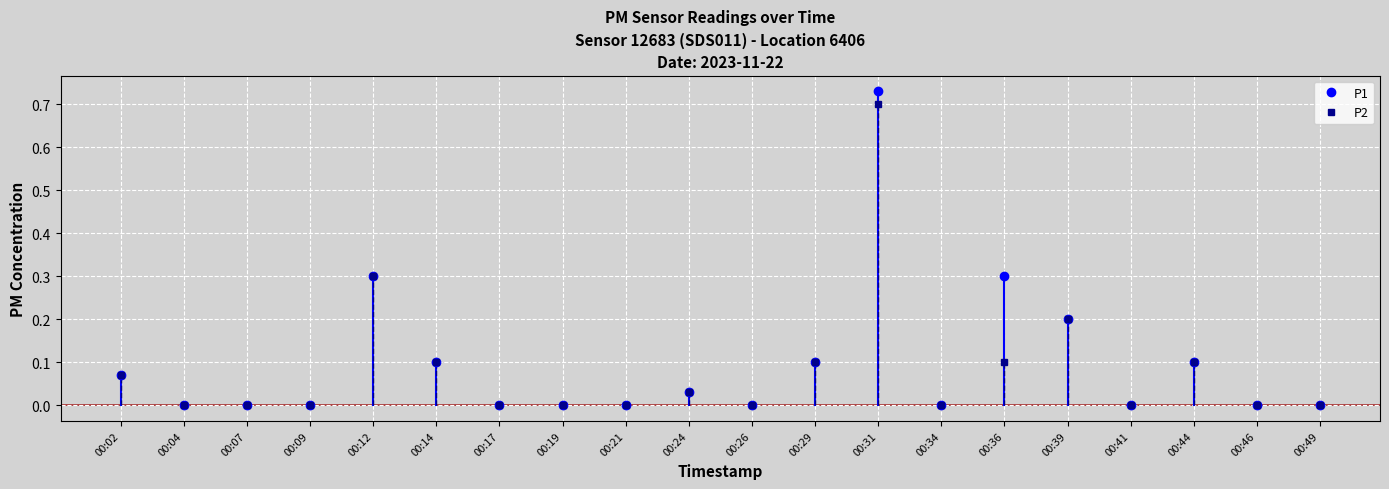

At which label does P1 reach its peak?

00:31